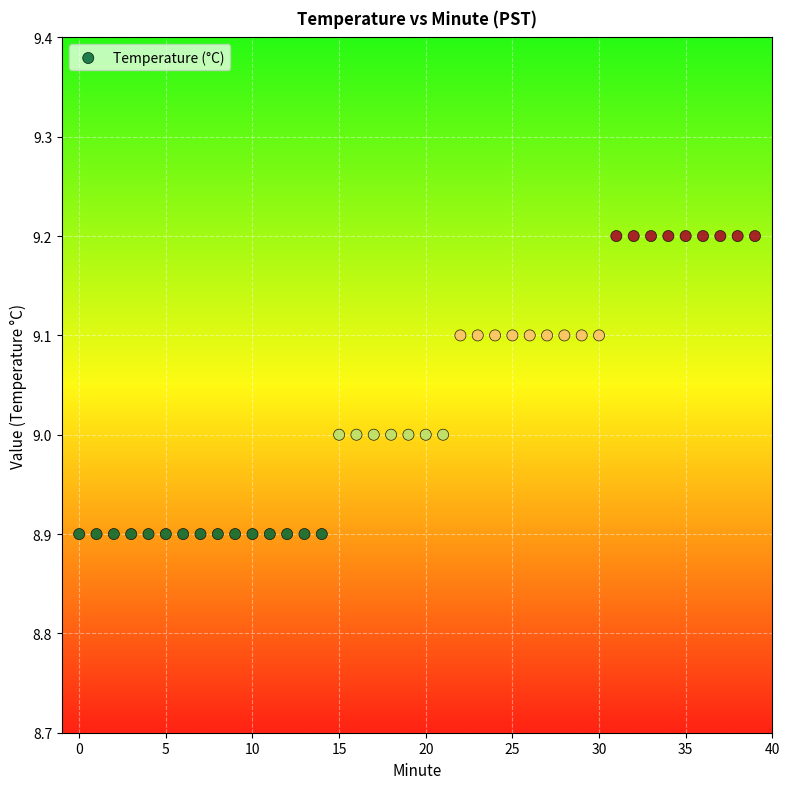

What is the range of Y values (max minus min)?

0.3